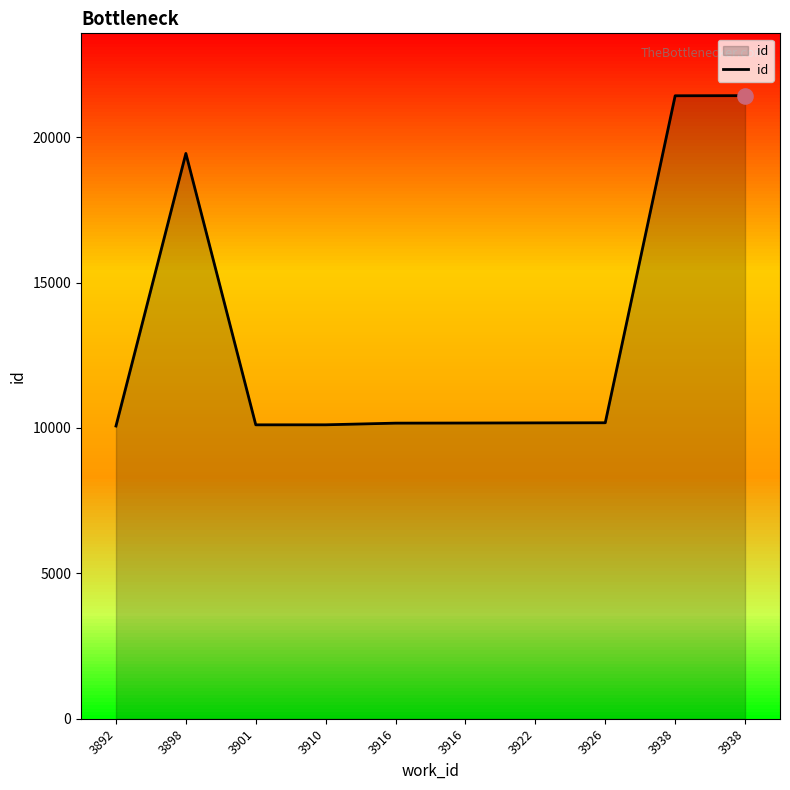

Which has a higher value, 3910 or 3916?

3916